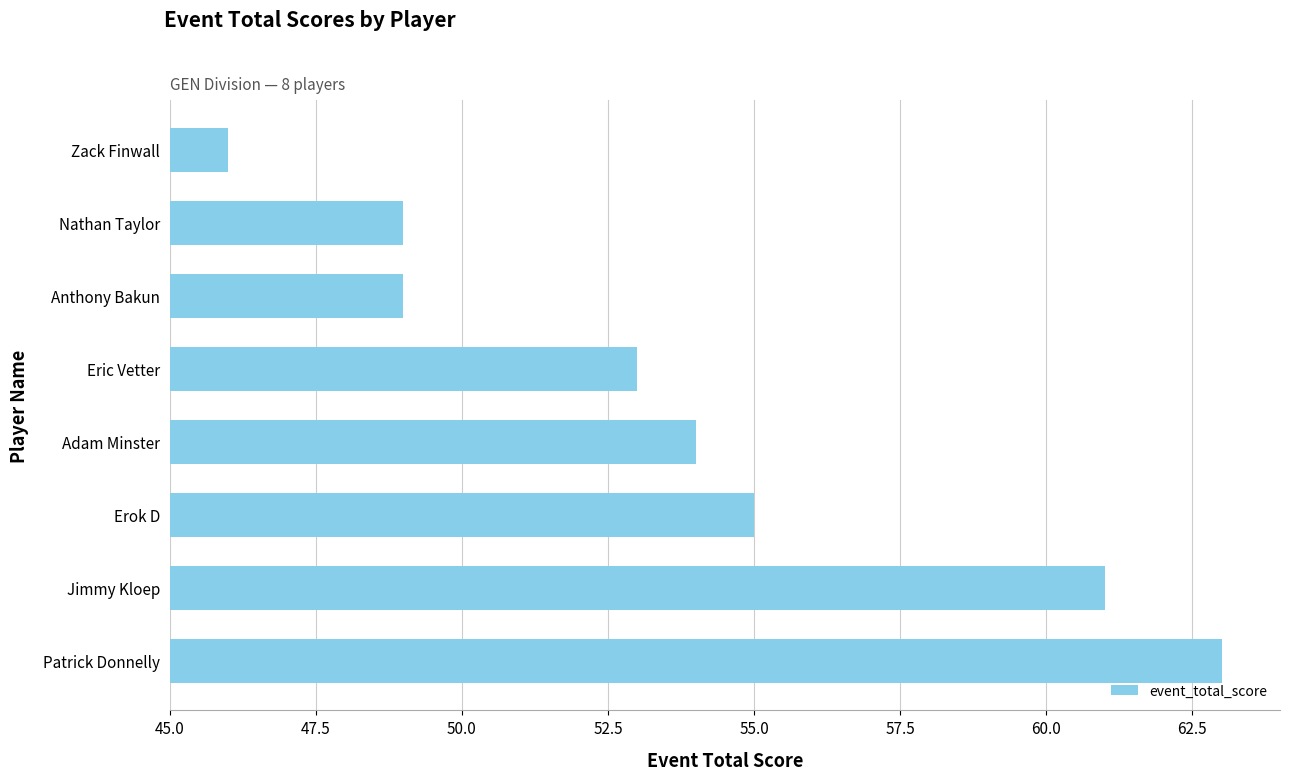

Where is the data nearest to the value 54?

Adam Minster